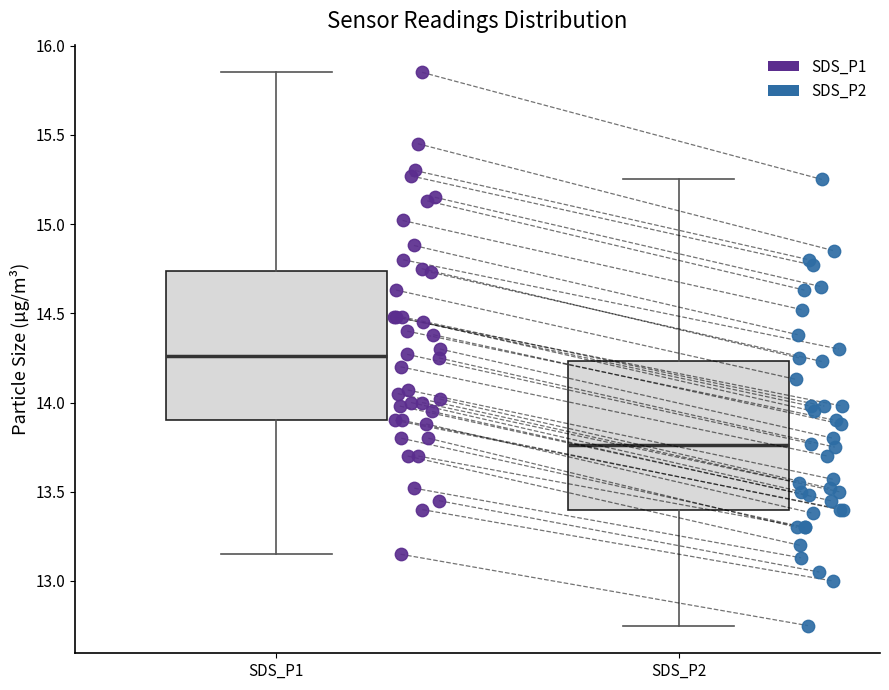

Which box's median line is the lowest?

SDS_P2